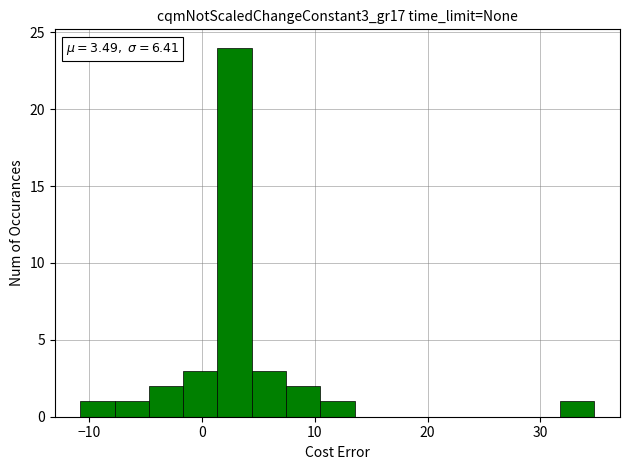

Read against the x-axis, roughly where is the centre of the tallest bar?

3